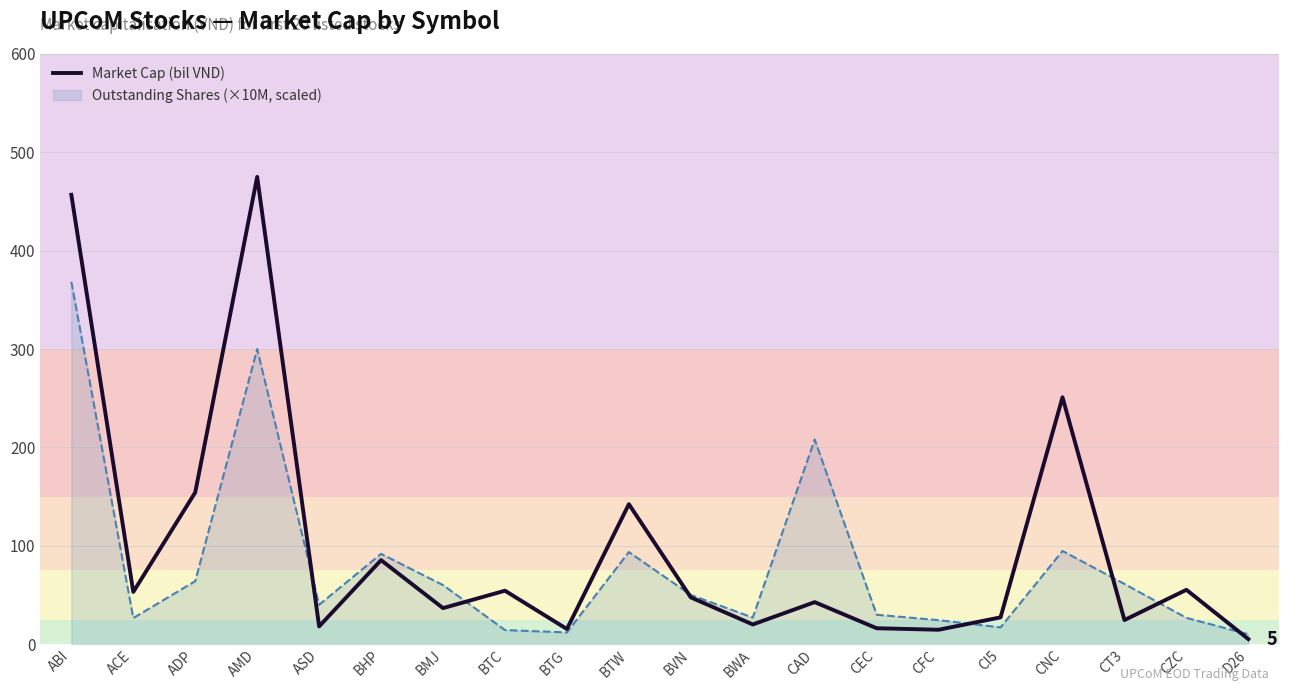

Count the number of data series in this chart.

2